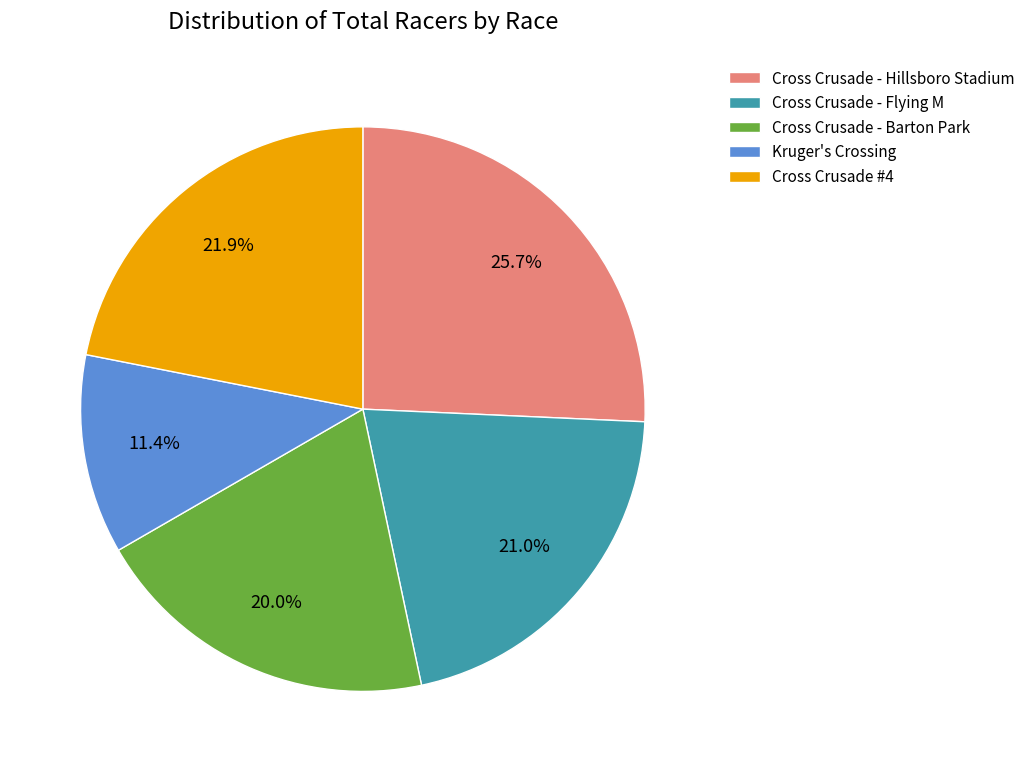

To the nearest percent, what is the difference between the largest and smallest slice percentages?

14%